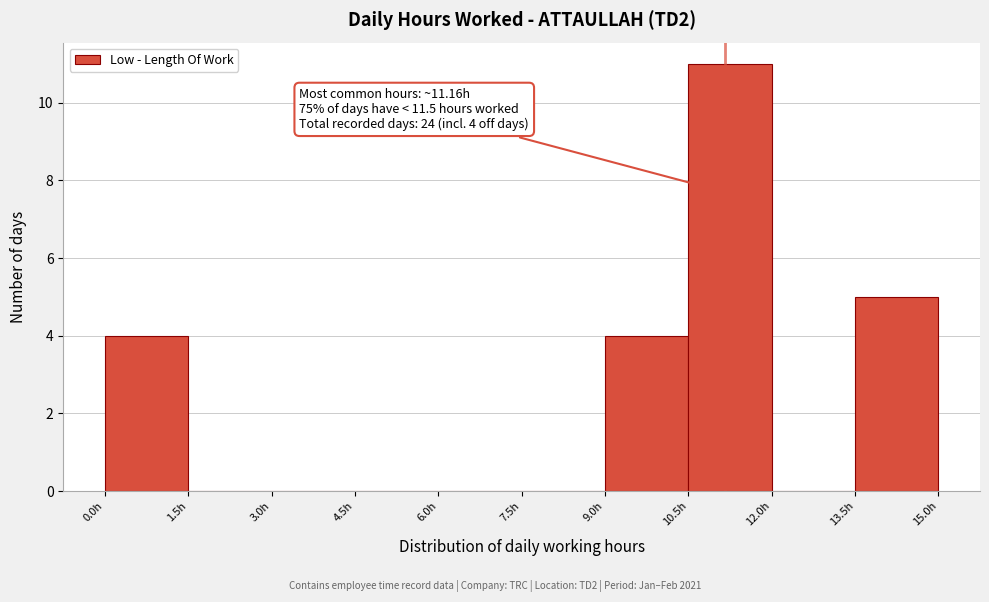

Over which range of the x-axis is the bar tallest?

10.5 to 12.0